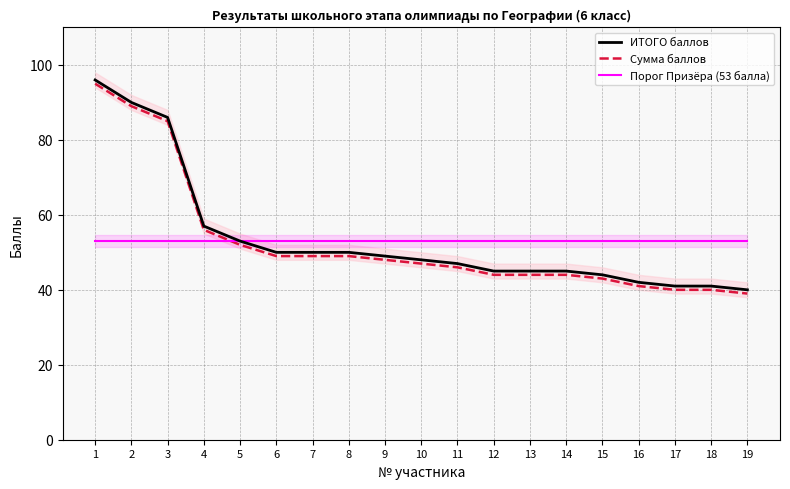

Where does the Сумма баллов series first go above 47?

1